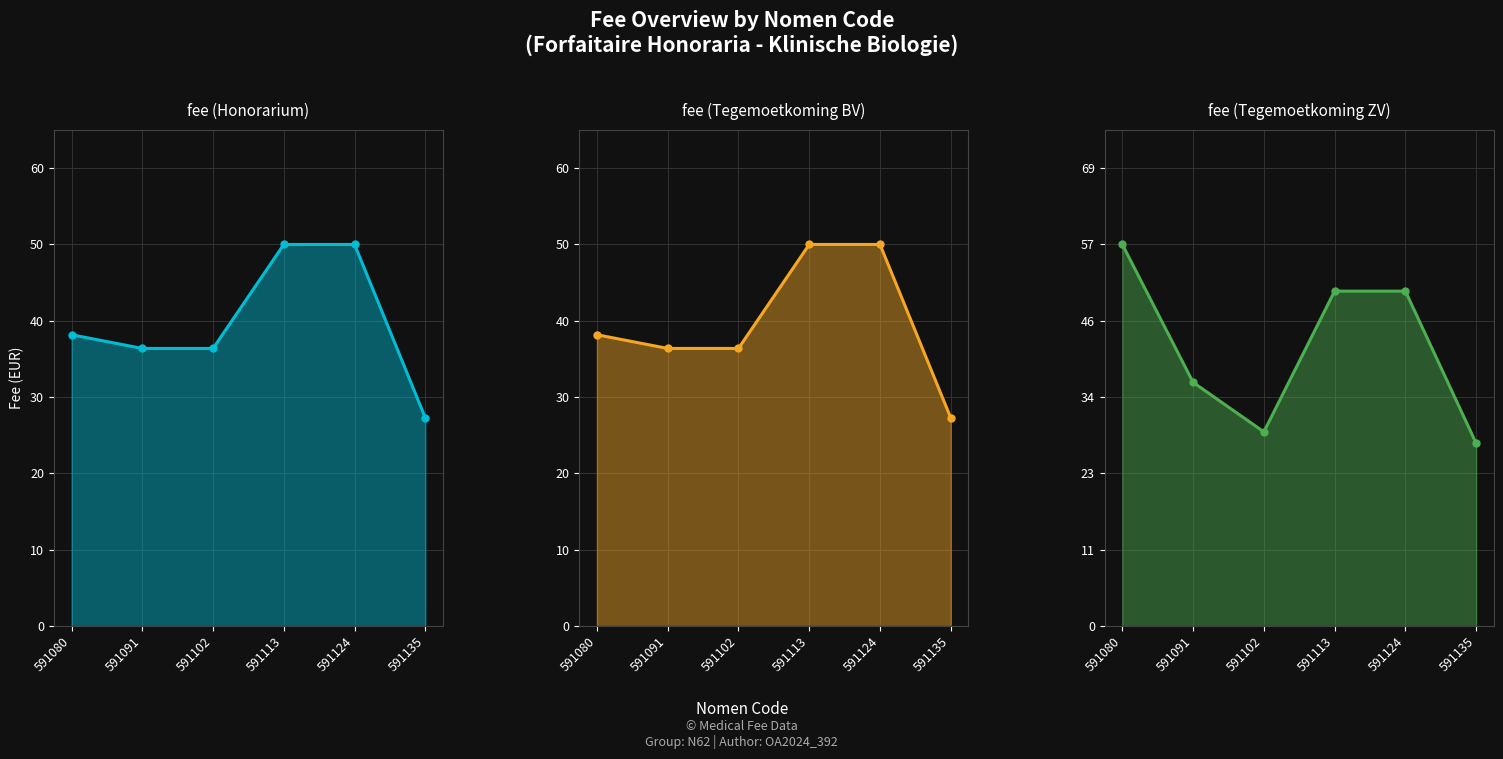

What is the minimum value shown in the chart?

27.5